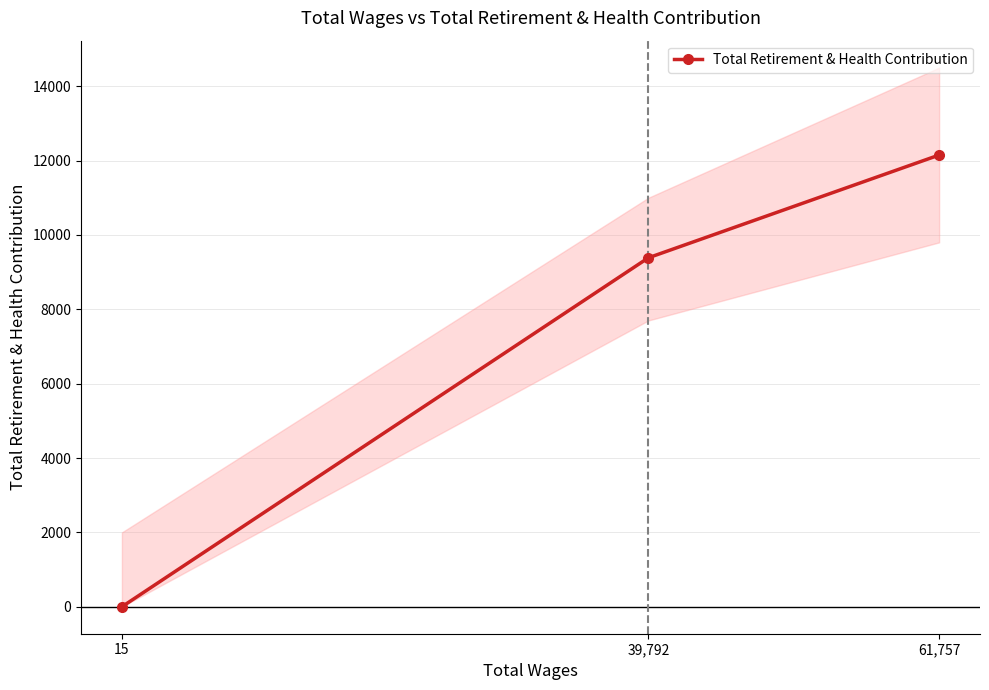

How many data points does each series have?

3